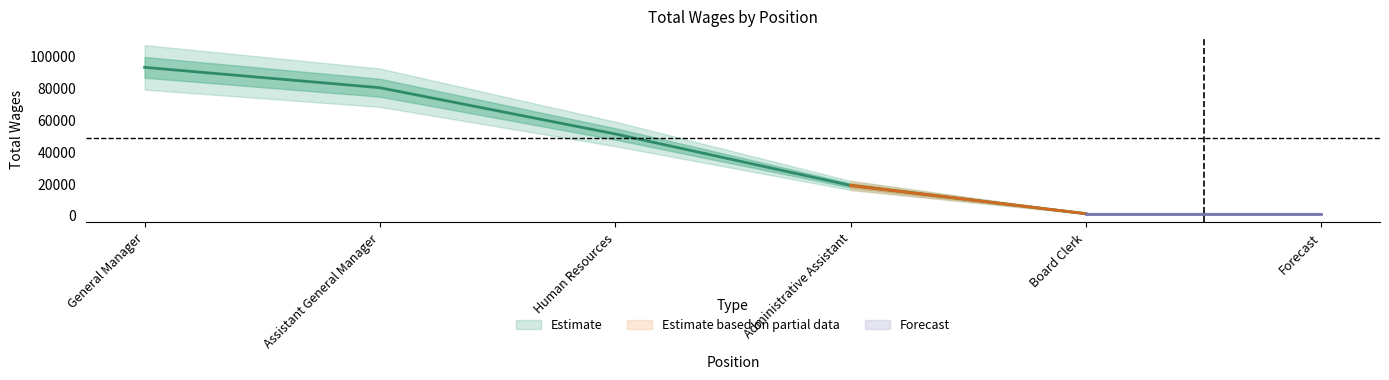

At which label is the value closest to 47291?

Human Resources